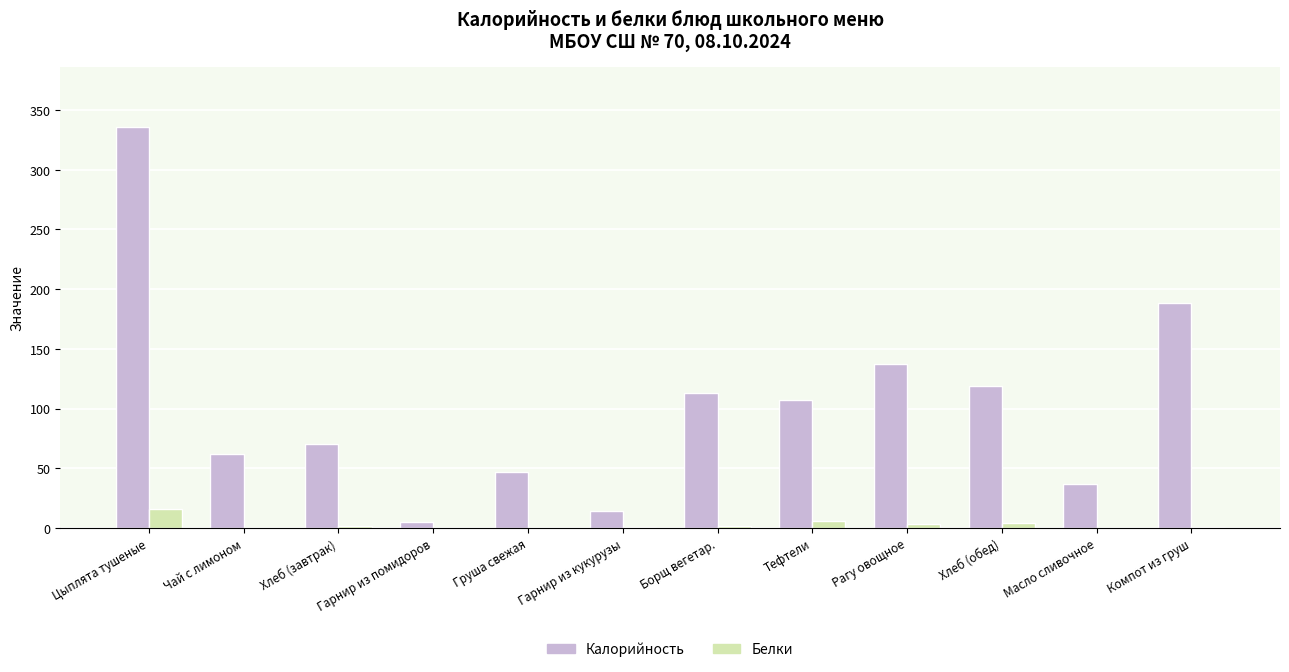

Between Гарнир из кукурузы and Компот из груш, which series saw the biggest shift?

Калорийность